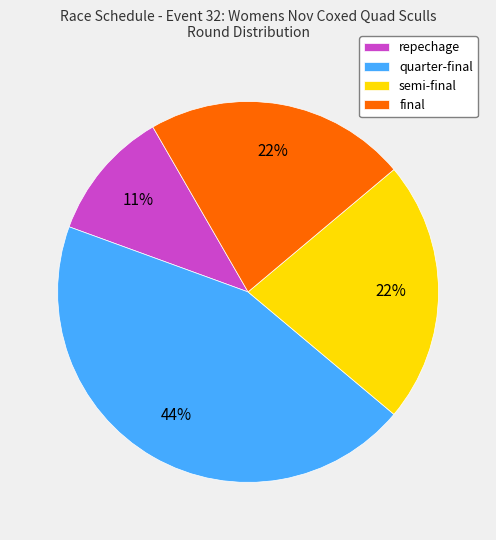

Do semi-final and repechage together represent more than half of the pie?

No